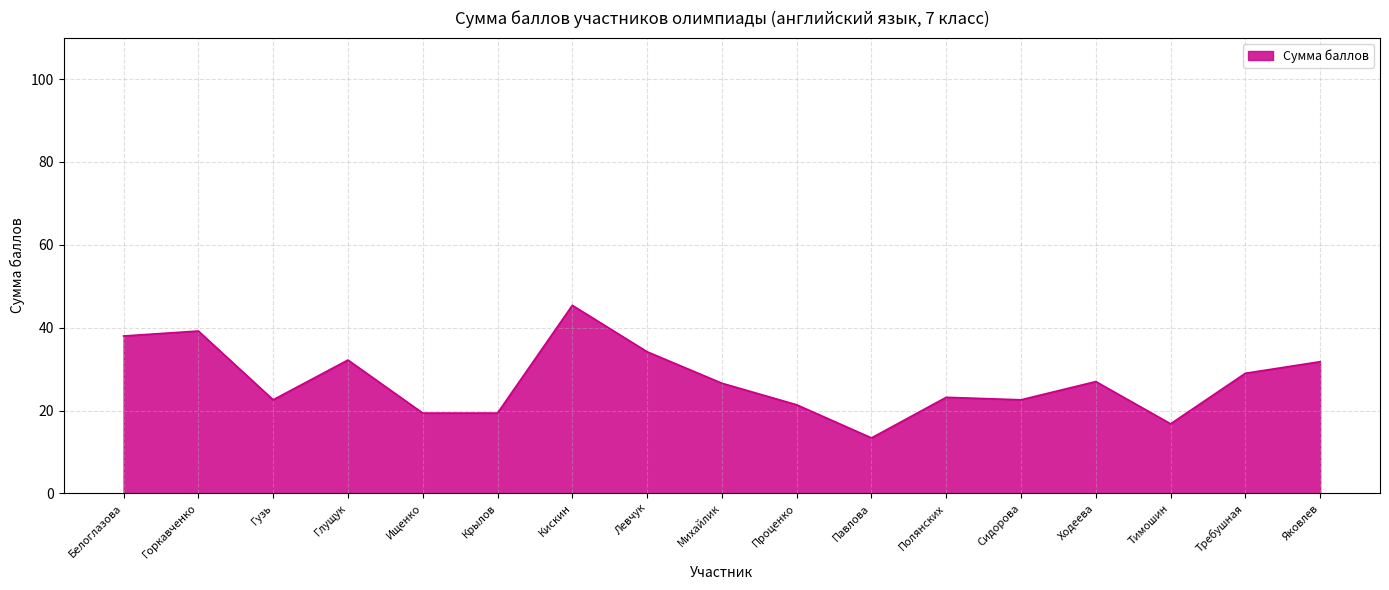

What is the smallest value displayed?

13.4